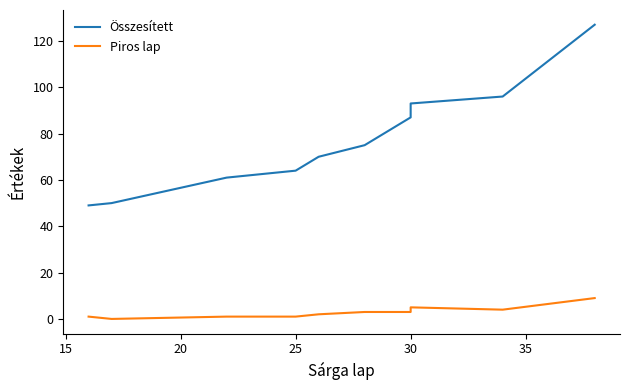

How many Piros lap values are between 1 and 4?

7